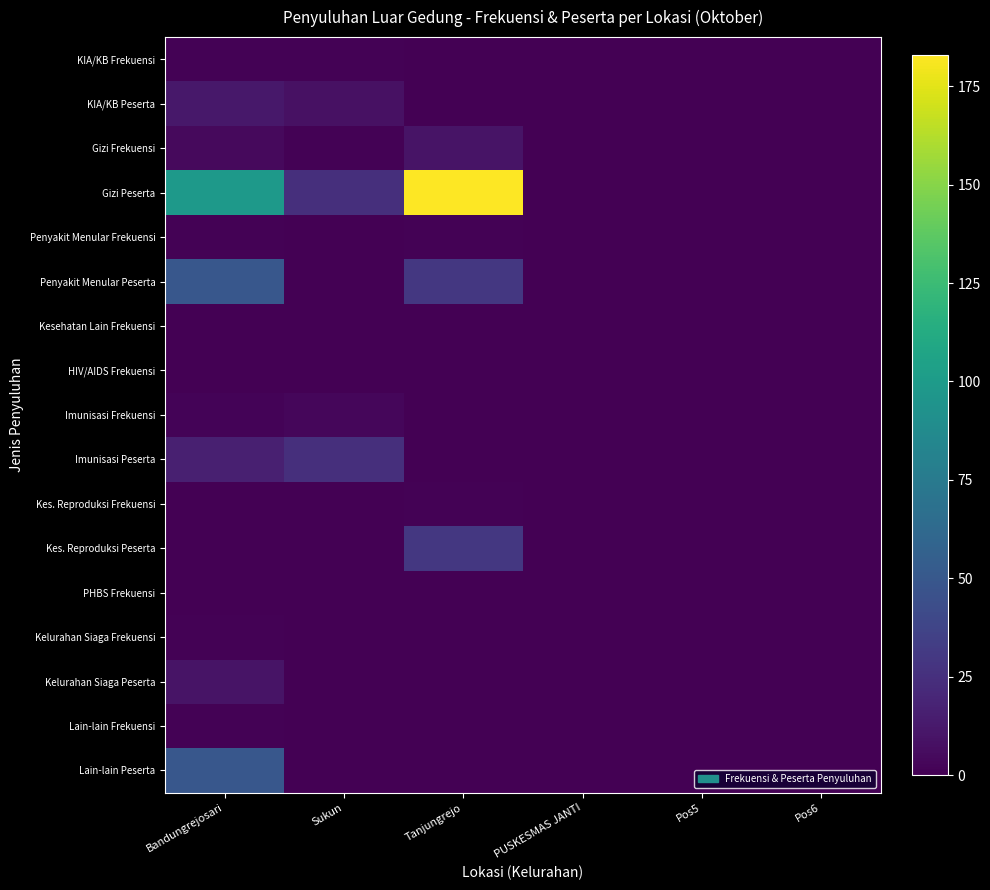

Which has a higher value, PUSKESMAS JANTI or Bandungrejosari?

Bandungrejosari